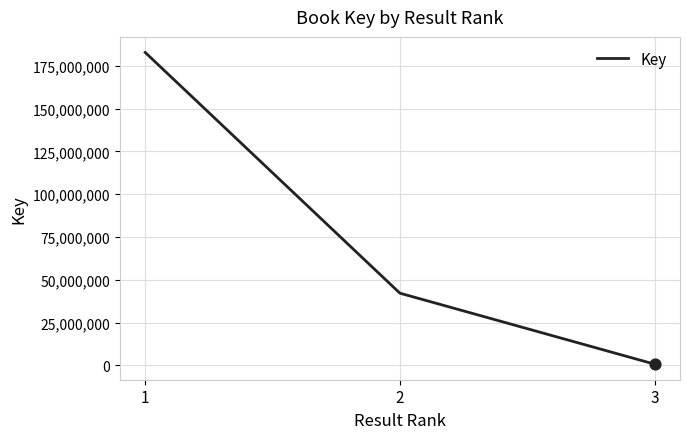

Between 2 and 3, which is larger?

2